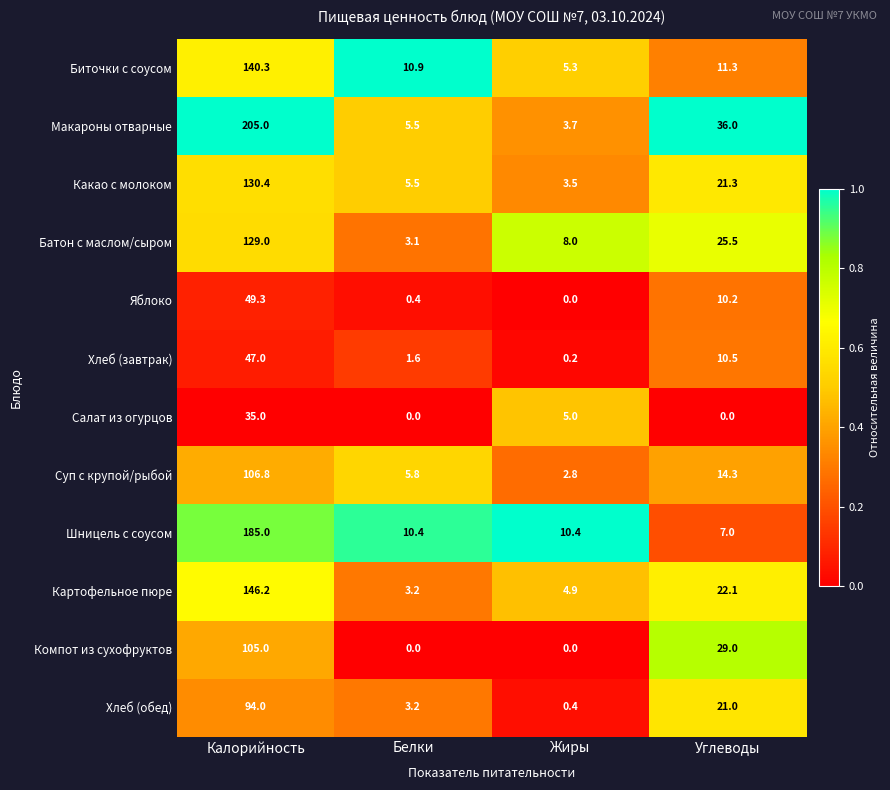

The value of Батон с маслом/сыром at Углеводы is 25.5. True or false?

True